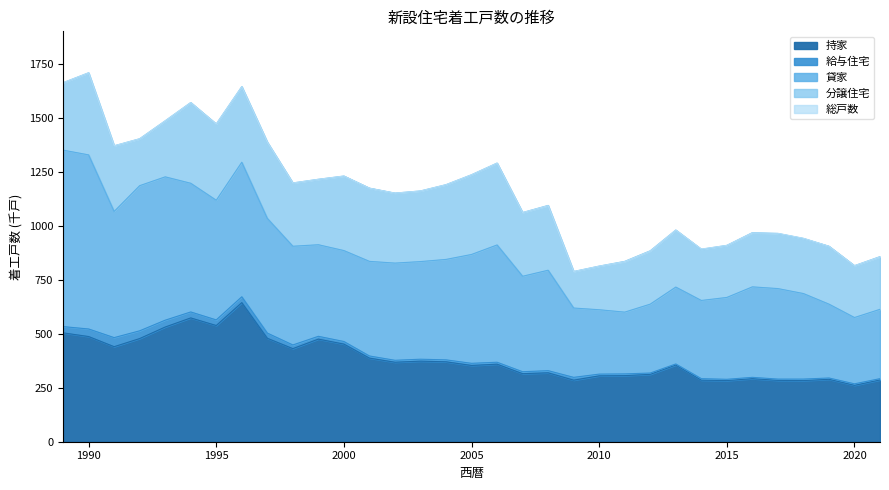

Rank the series at 1990 from highest to lowest value.

総戸数, 貸家, 持家, 分譲住宅, 給与住宅